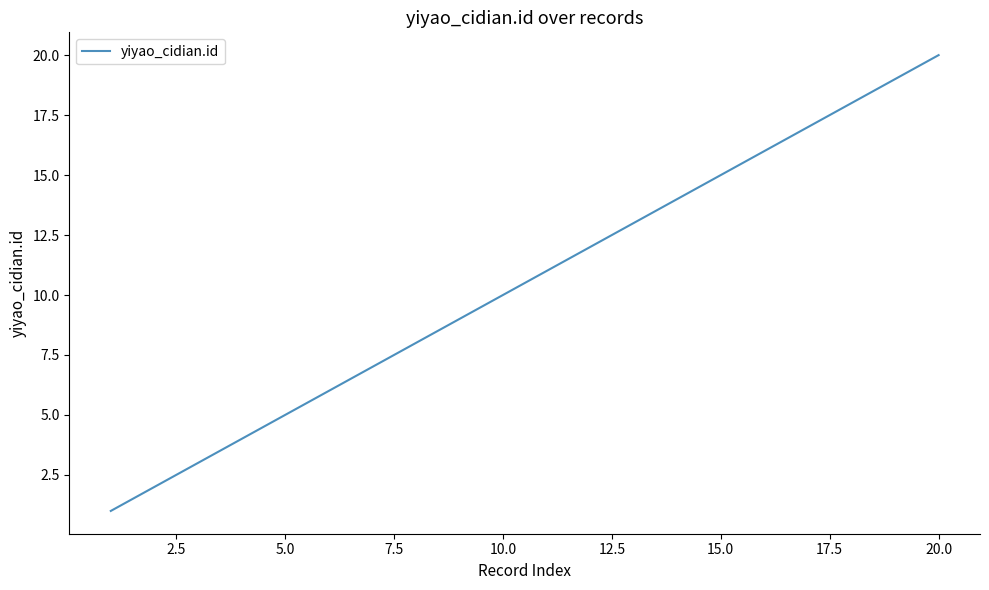

What is the greatest value displayed?

20